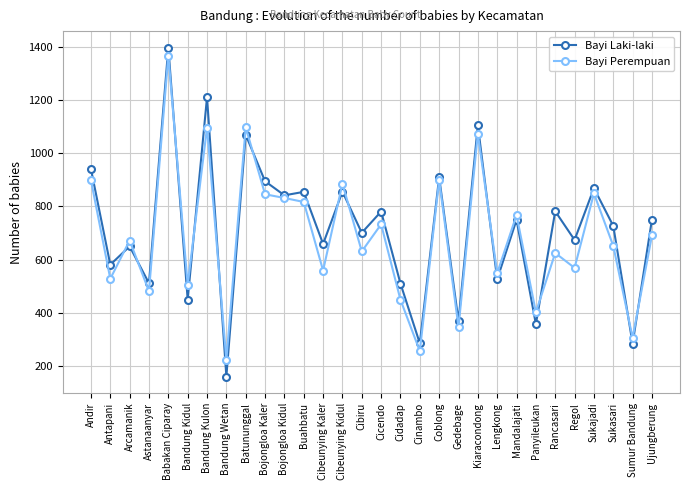

Is the value of Bayi Laki-laki at Panyileukan greater than the value of Bayi Perempuan at Kiaracondong?

No